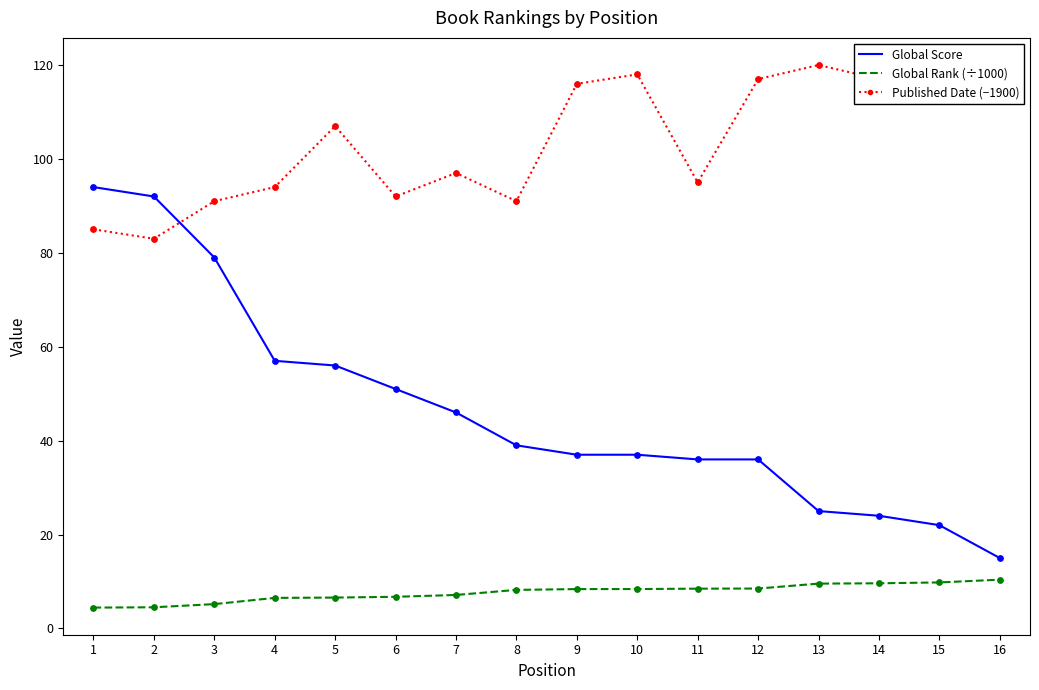

At which category is the sum across all series the highest?

1